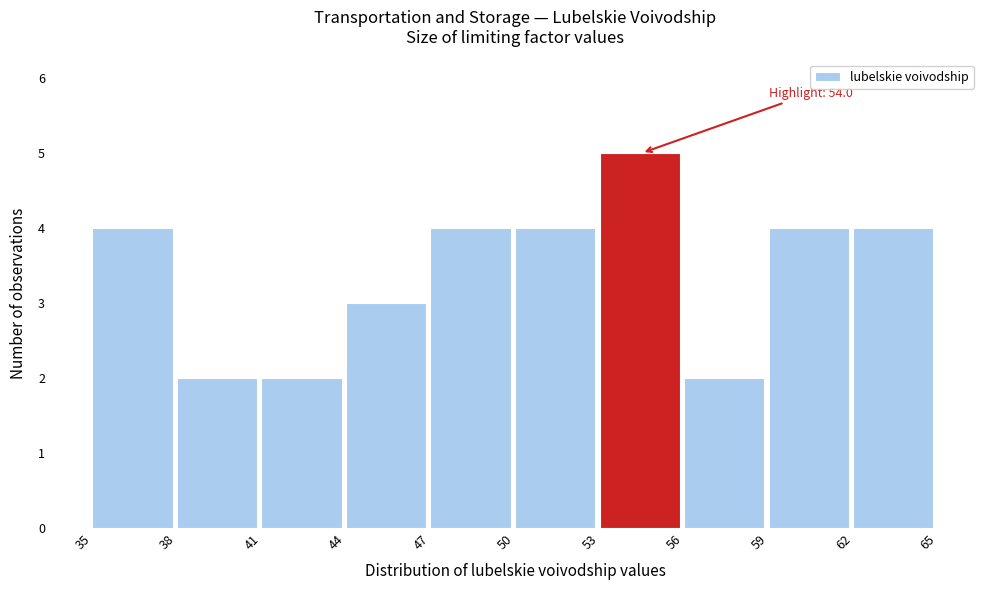

Which range on the x-axis has the tallest bar?

53 to 56